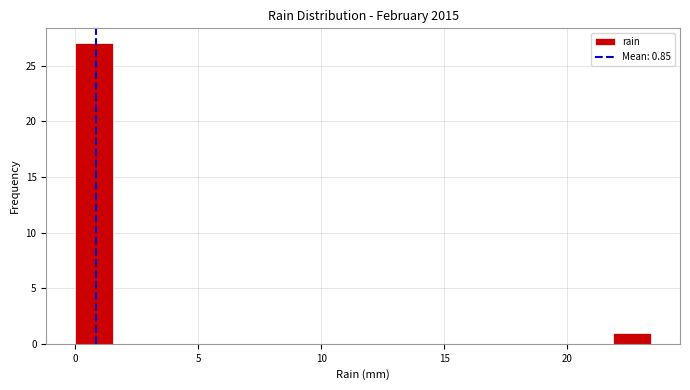

Read against the x-axis, roughly where is the centre of the tallest bar?

1.0